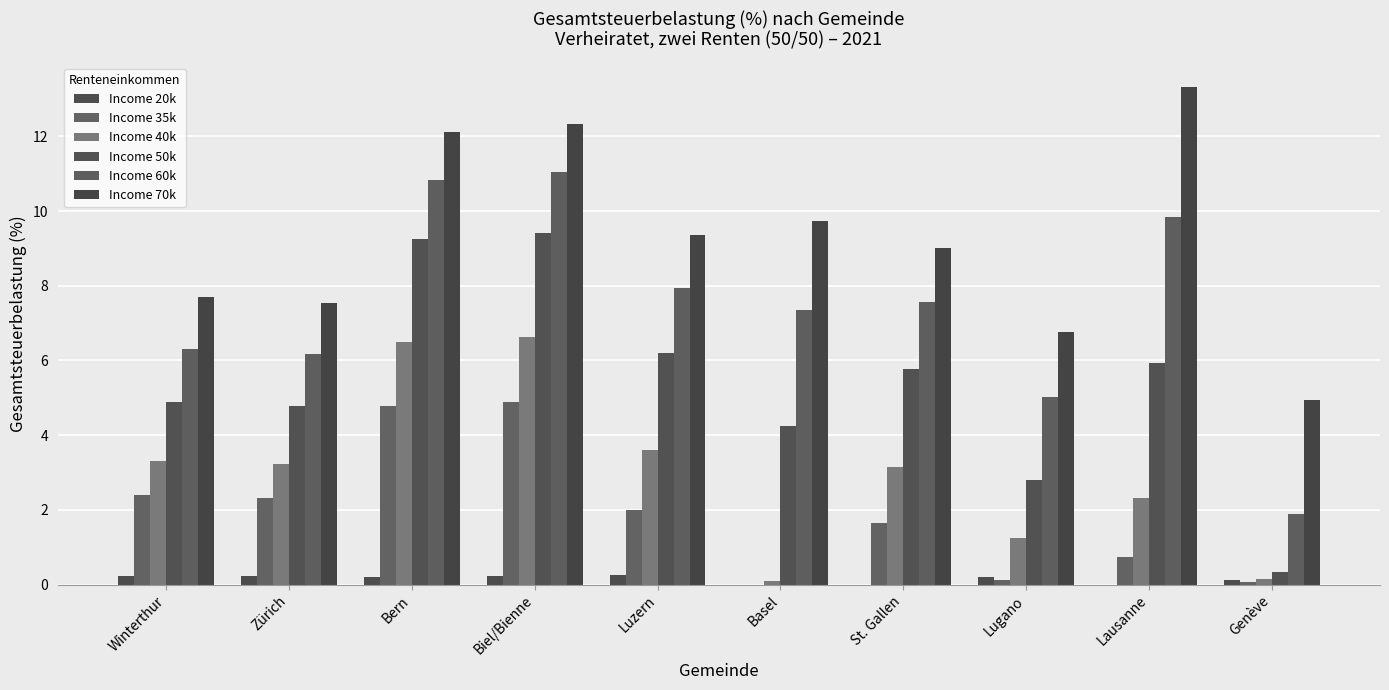

How many groups of bars are there?

10